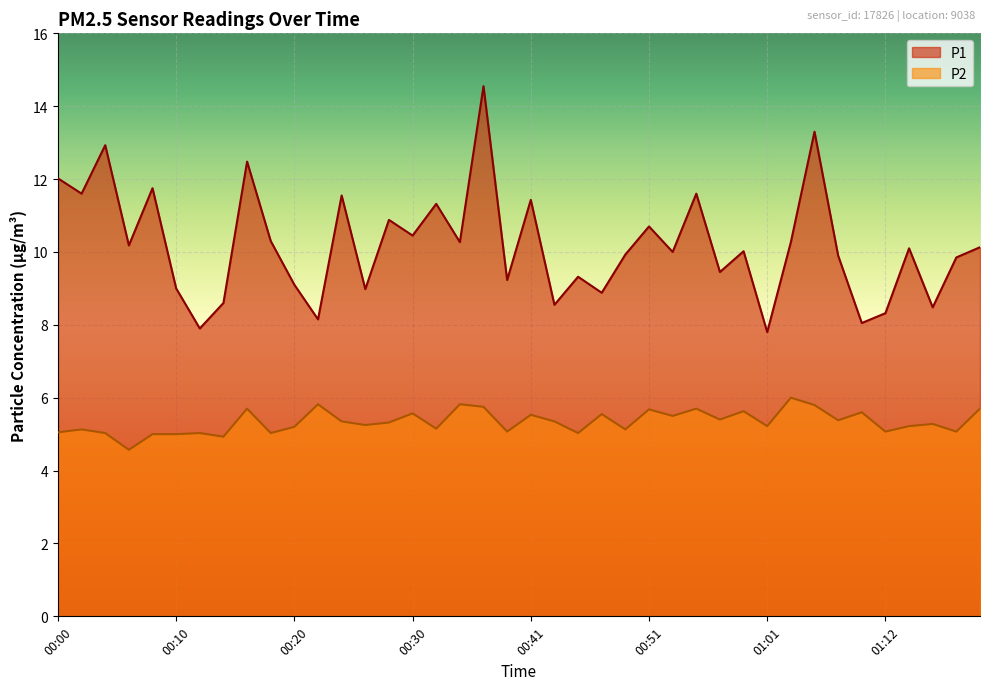

List the series in order of their overall mean, highest first.

P1, P2